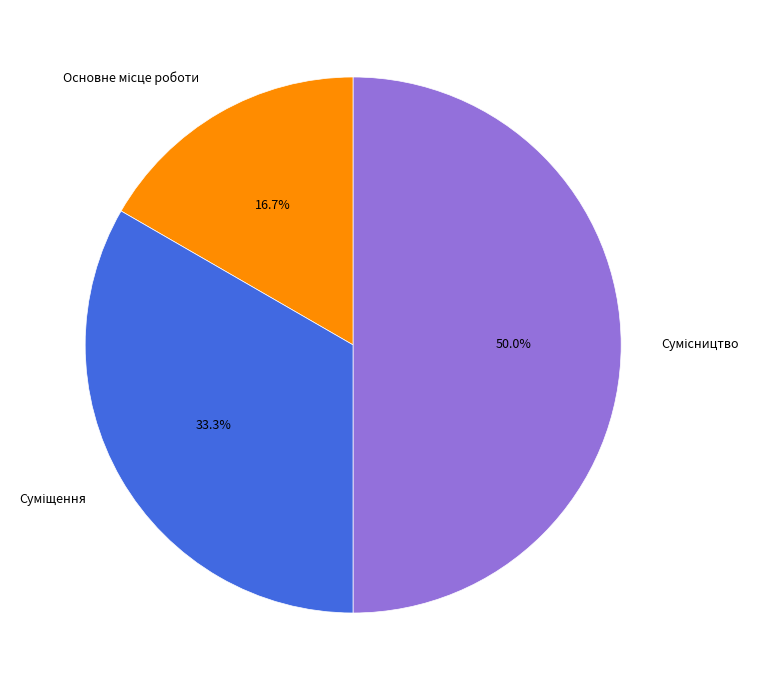

To the nearest percent, what percentage of the pie is Основне місце роботи?

17%